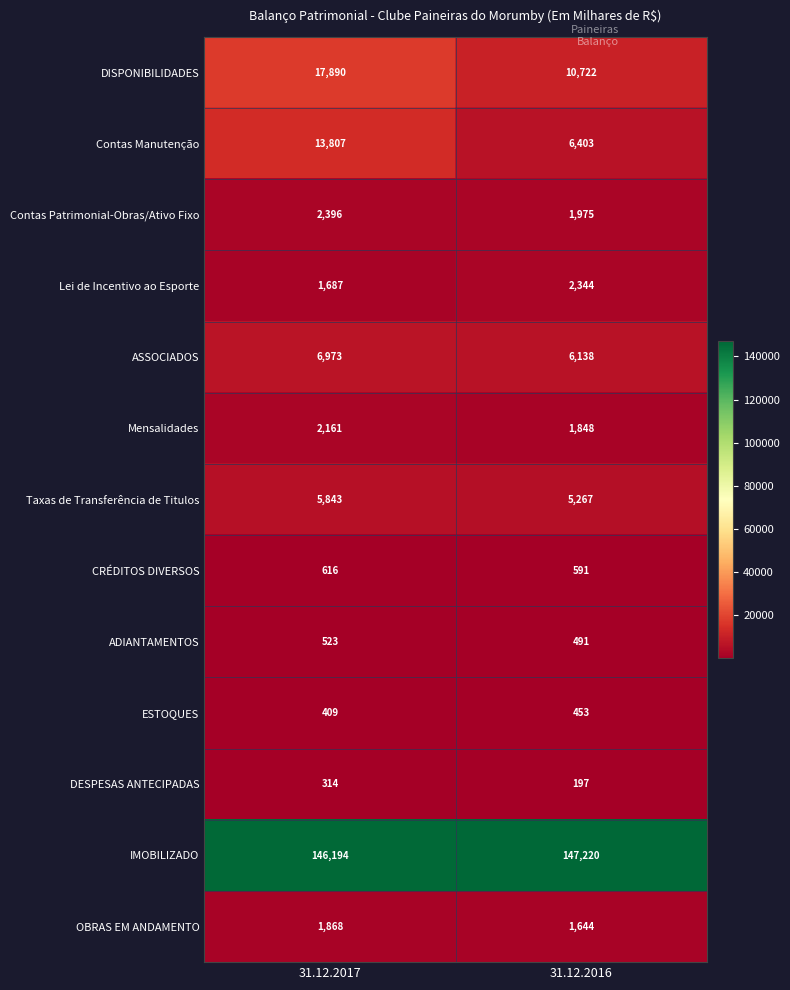

What is the sum of all Contas Patrimonial-Obras/Ativo Fixo values?

4371